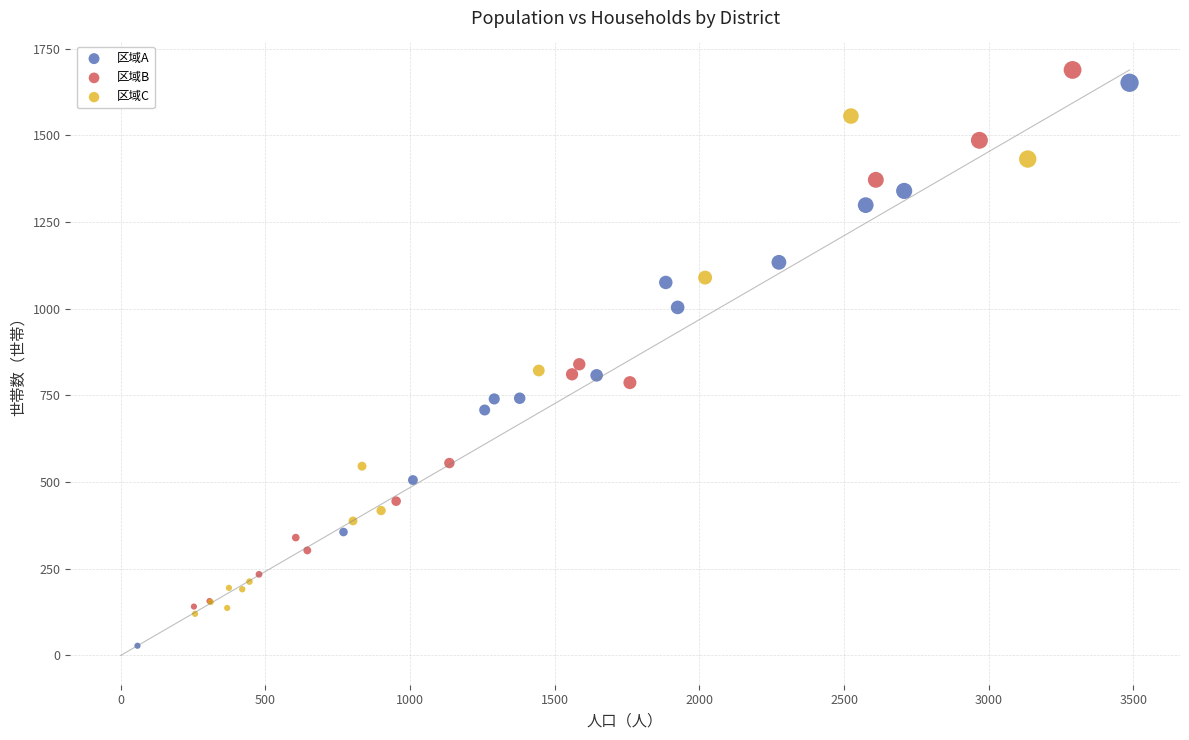

Which series has the widest spread of Y values?

区域A